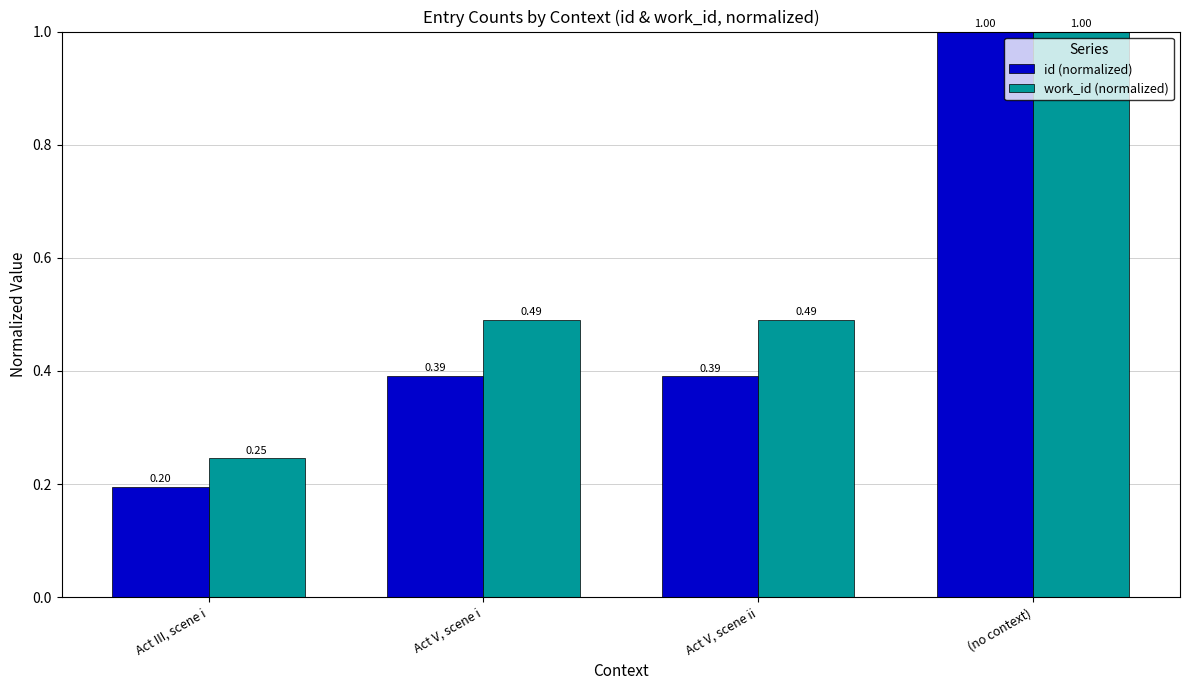

True or false: work_id (normalized) has a value of 0.7 at Act V, scene ii.

False